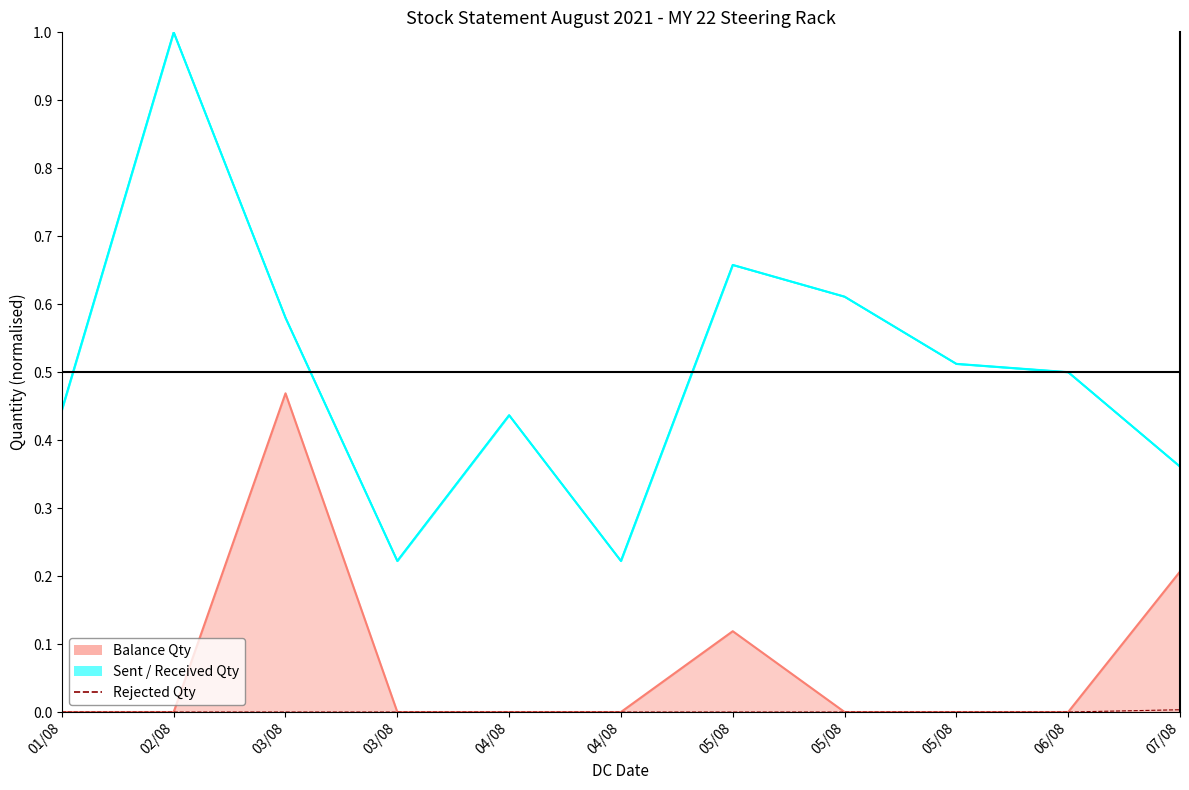

Which label corresponds to the largest value in the chart?

02/08